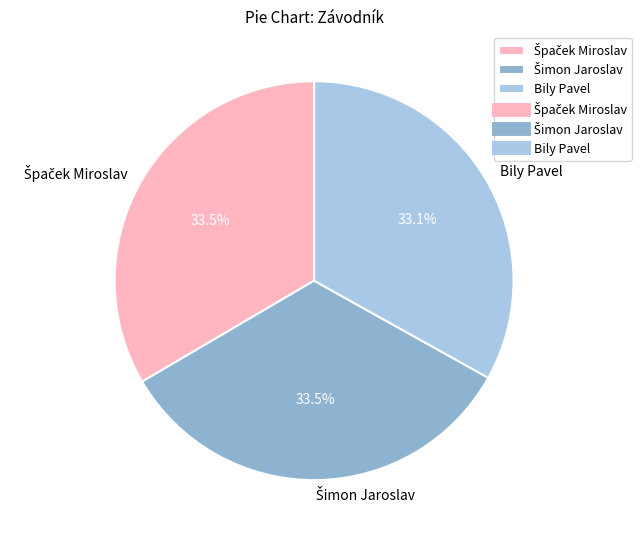

Is there a majority slice in this chart?

No